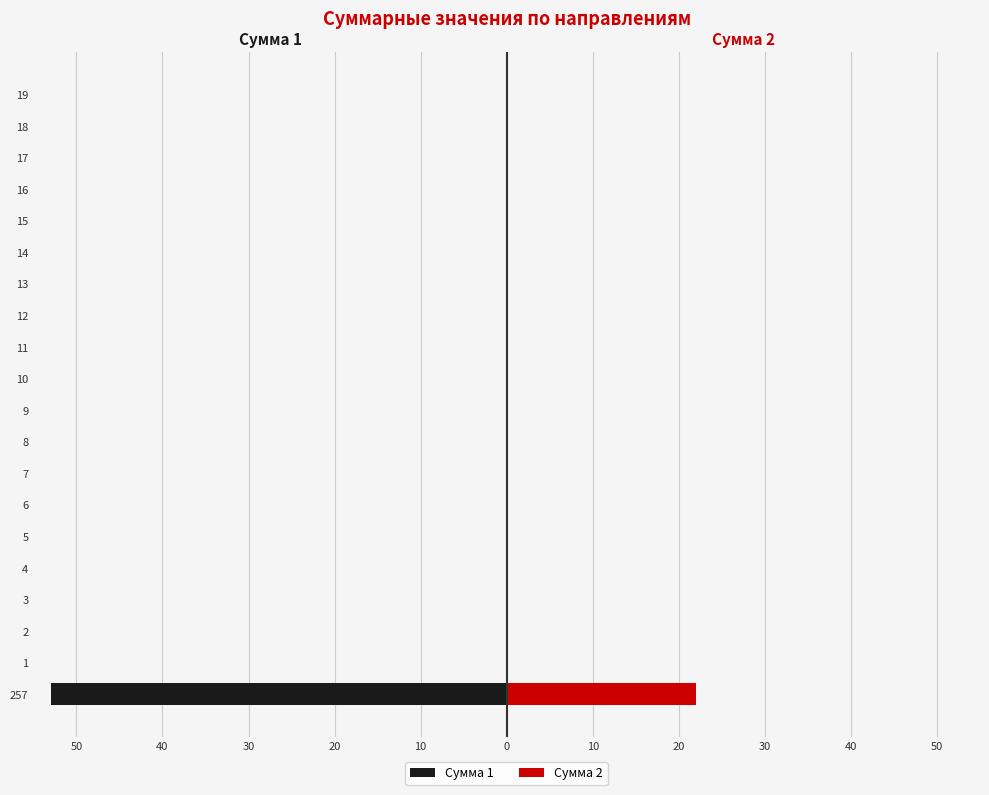

True or false: Сумма 2 has a value of -7 at 4.

False